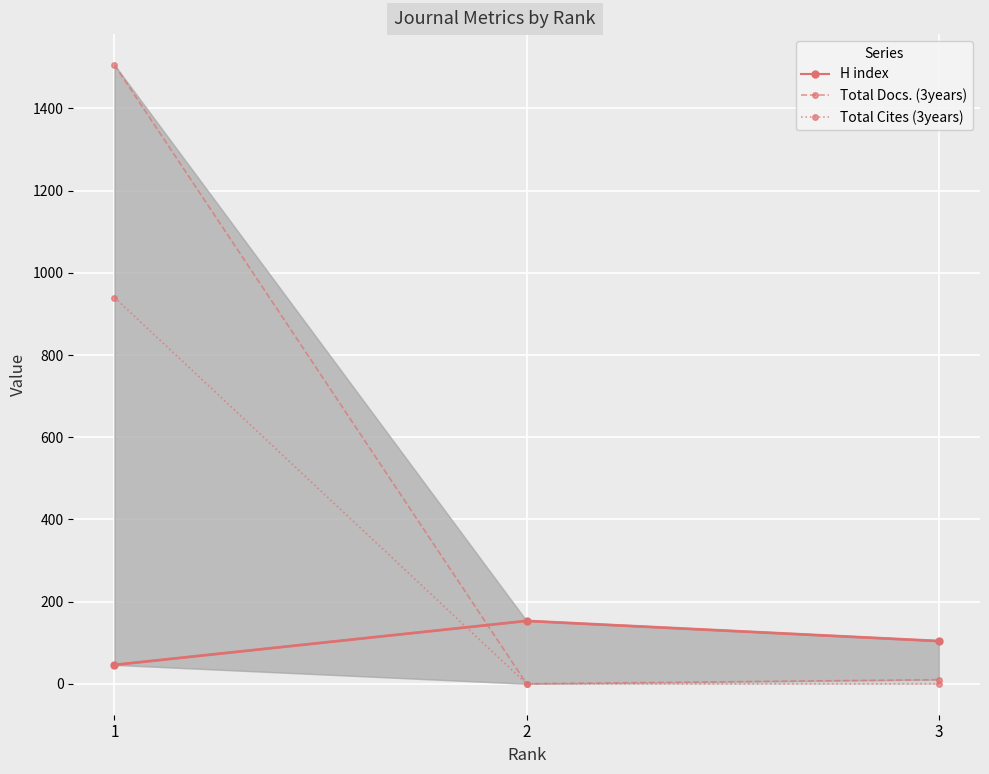

List the labels in order of Total Cites (3years) value, smallest first.

2, 3, 1